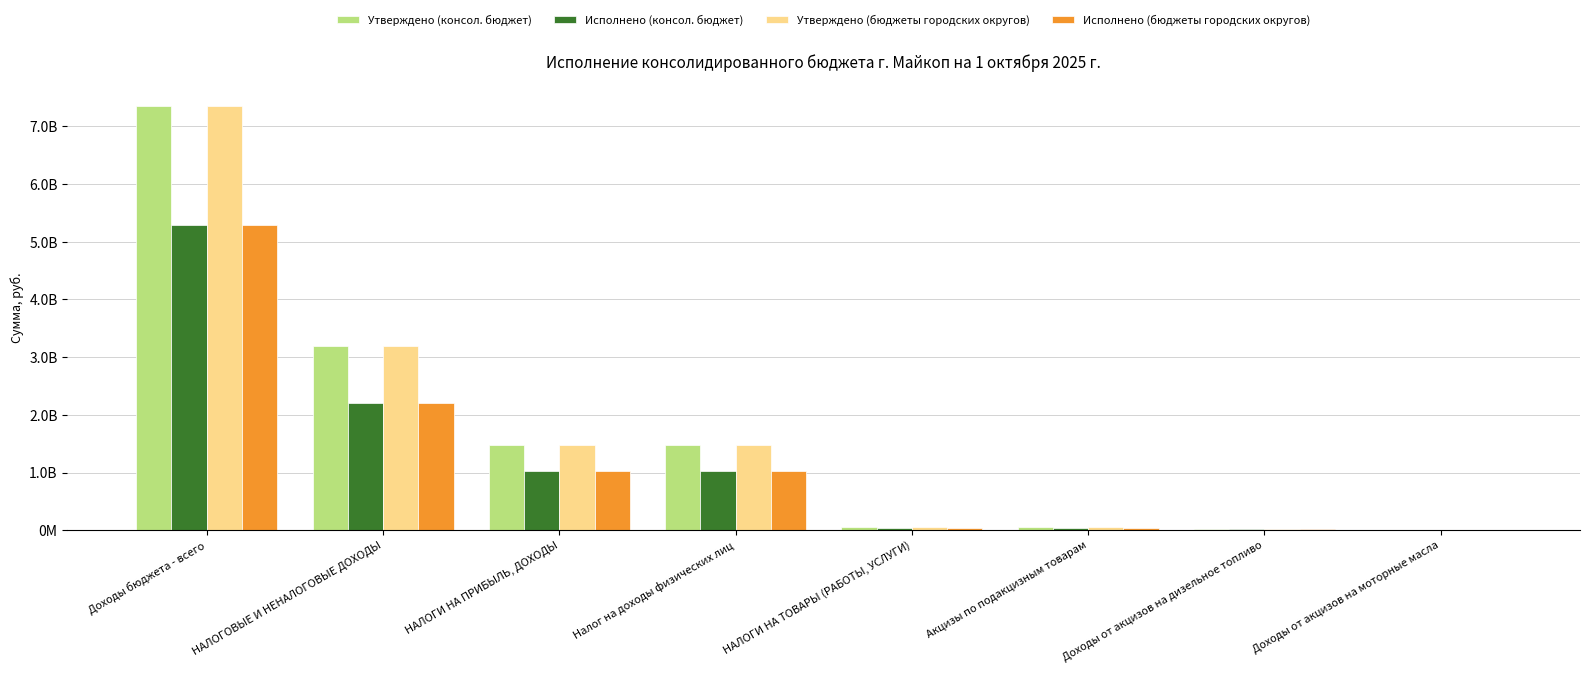

True or false: Исполнено (консол. бюджет) has a value of 8399898.3 at НАЛОГИ НА ТОВАРЫ (РАБОТЫ, УСЛУГИ).

False